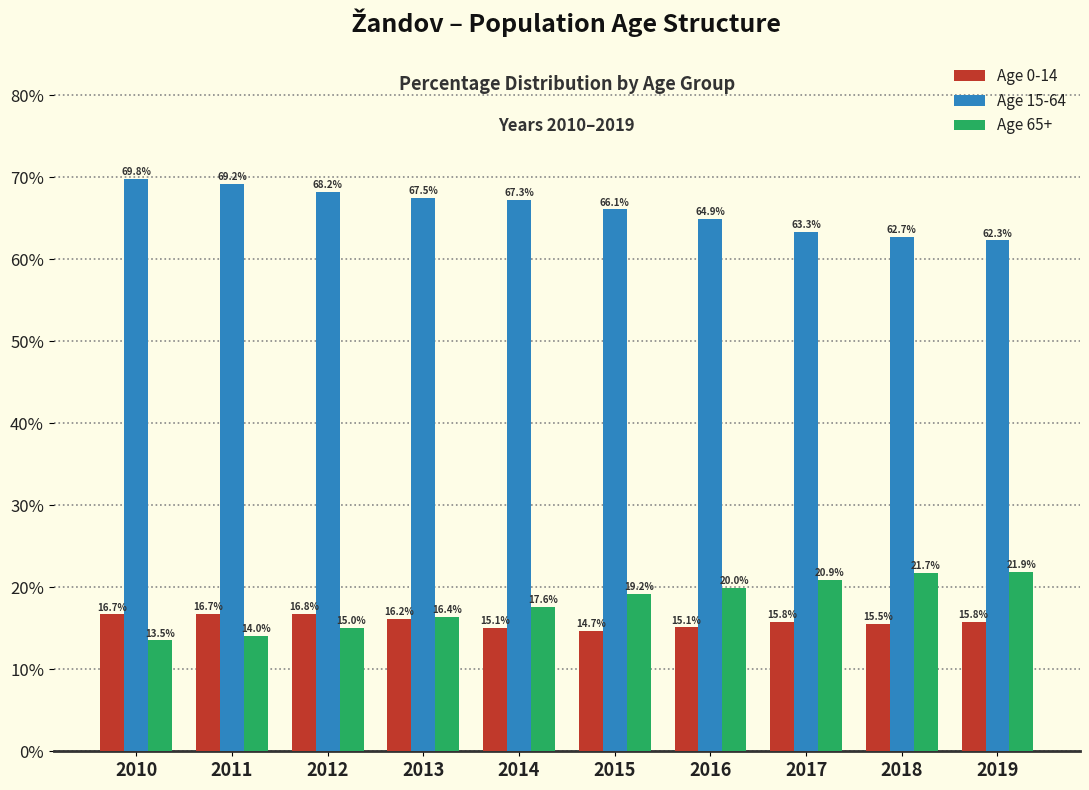

Reading right to left, extract all data points from this chart.

Age 0-14: 15.8	15.5	15.8	15.1	14.7	15.1	16.2	16.8	16.7	16.7
Age 15-64: 62.3	62.7	63.3	64.9	66.1	67.3	67.5	68.2	69.2	69.8
Age 65+: 21.9	21.7	20.9	20.0	19.2	17.6	16.4	15.0	14.0	13.5